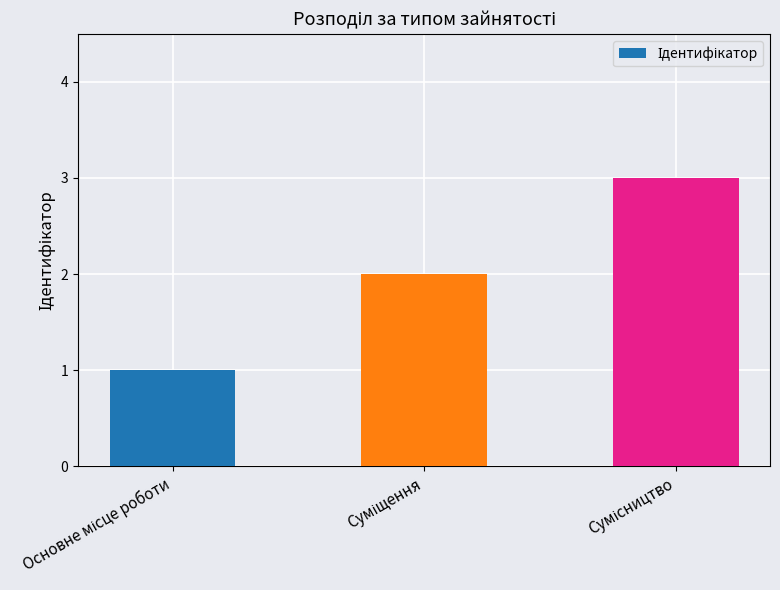

What is the maximum value shown in the chart?

3